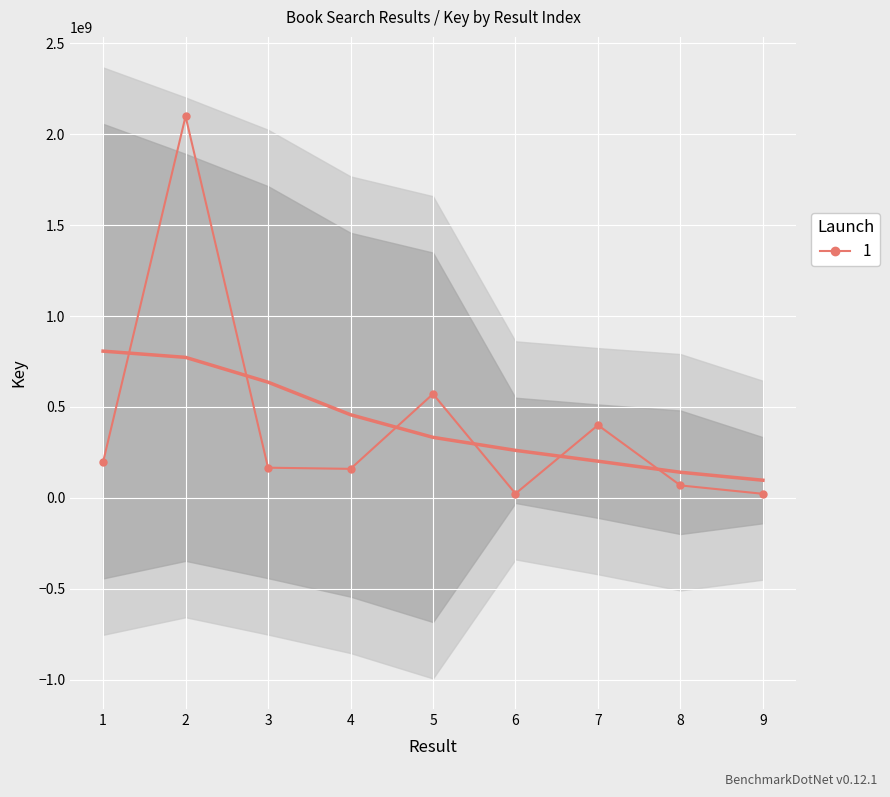

List the labels in order of value, largest first.

2, 5, 7, 1, 3, 4, 8, 6, 9